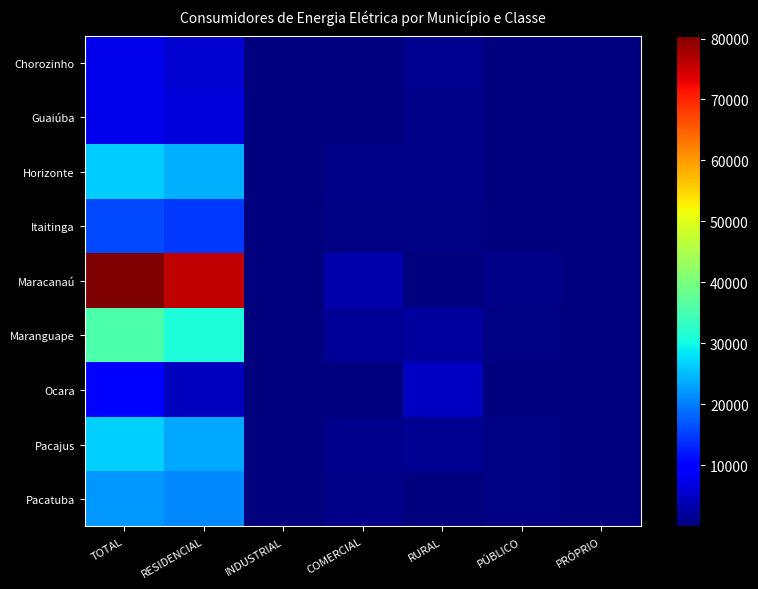

Reading right to left, extract all data points from this chart.

Chorozinho: PRÓPRIO=1	PÚBLICO=181	RURAL=1560	COMERCIAL=255	INDUSTRIAL=14	RESIDENCIAL=5766	TOTAL=7777
Guaiúba: PRÓPRIO=1	PÚBLICO=138	RURAL=765	COMERCIAL=244	INDUSTRIAL=12	RESIDENCIAL=6476	TOTAL=7636
Horizonte: PRÓPRIO=5	PÚBLICO=281	RURAL=887	COMERCIAL=796	INDUSTRIAL=51	RESIDENCIAL=24118	TOTAL=26138
Itaitinga: PRÓPRIO=1	PÚBLICO=179	RURAL=342	COMERCIAL=473	INDUSTRIAL=35	RESIDENCIAL=14690	TOTAL=15720
Maracanaú: PRÓPRIO=8	PÚBLICO=921	RURAL=200	COMERCIAL=3170	INDUSTRIAL=227	RESIDENCIAL=75947	TOTAL=80473
Maranguape: PRÓPRIO=3	PÚBLICO=476	RURAL=2488	COMERCIAL=1582	INDUSTRIAL=35	RESIDENCIAL=31089	TOTAL=35673
Ocara: PRÓPRIO=2	PÚBLICO=211	RURAL=4798	COMERCIAL=286	INDUSTRIAL=5	RESIDENCIAL=4548	TOTAL=9850
Pacajus: PRÓPRIO=2	PÚBLICO=505	RURAL=1406	COMERCIAL=1149	INDUSTRIAL=46	RESIDENCIAL=23328	TOTAL=26436
Pacatuba: PRÓPRIO=1	PÚBLICO=336	RURAL=228	COMERCIAL=711	INDUSTRIAL=37	RESIDENCIAL=20843	TOTAL=22156